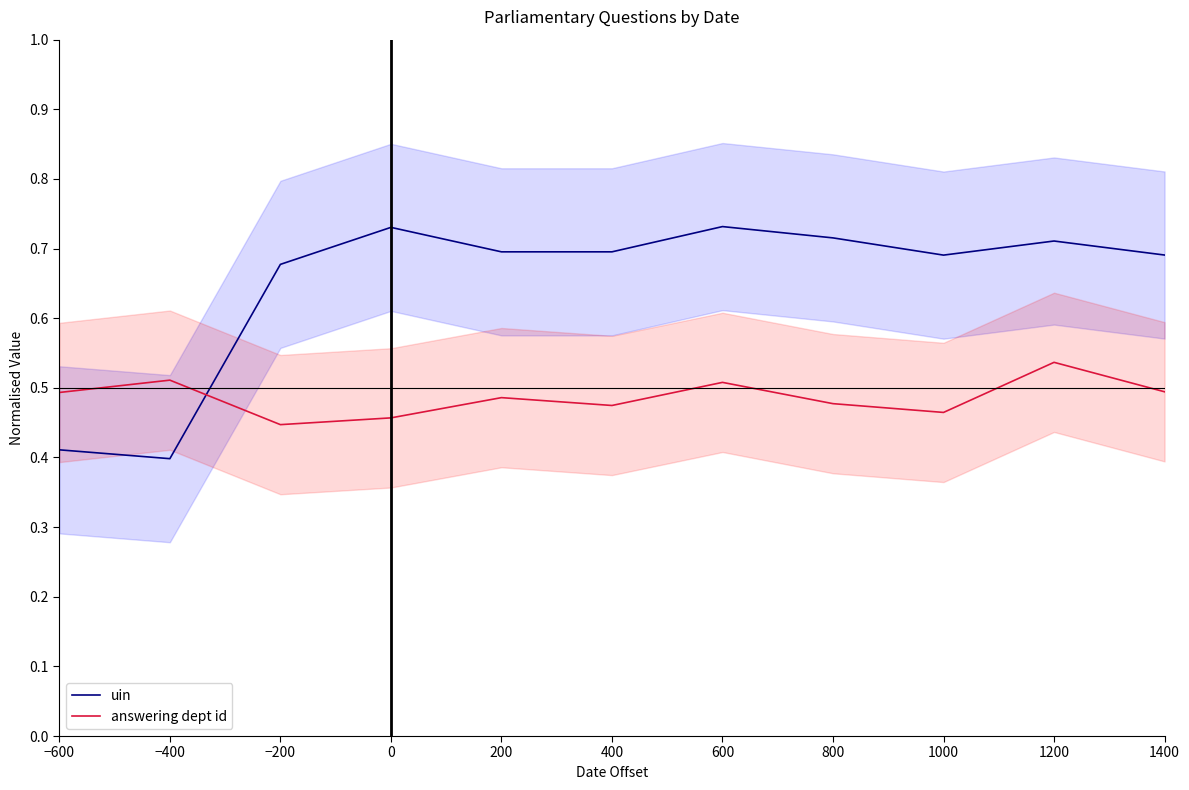

In uin, how many points are higher than both neighbors (excluding endpoints)?

3